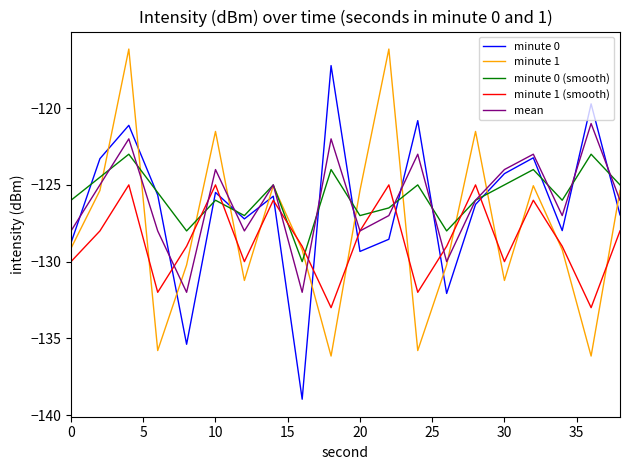

In mean, how many points are lower than both neighbors (excluding endpoints)?

6